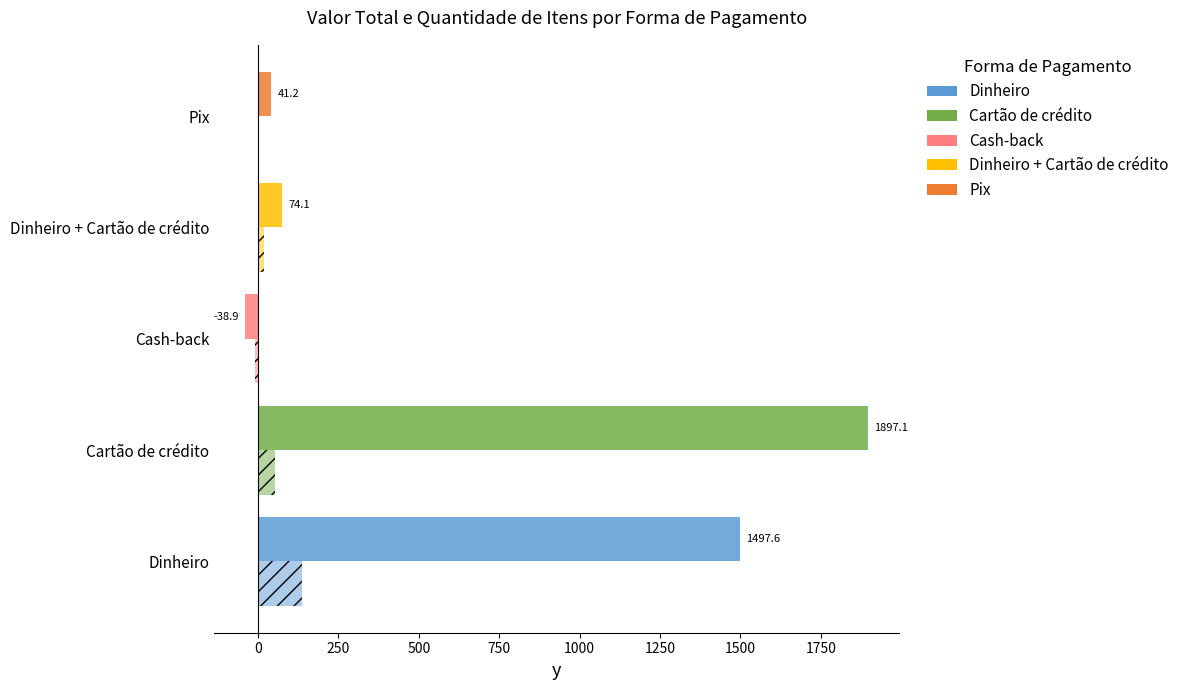

What is the value of the VALOR_TOTAL bar at the 3rd from the left?

-38.9